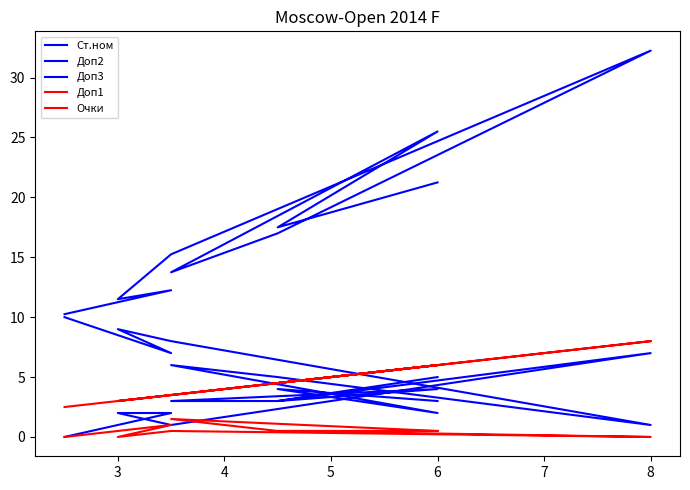

Where is the first local minimum for Доп3?

5